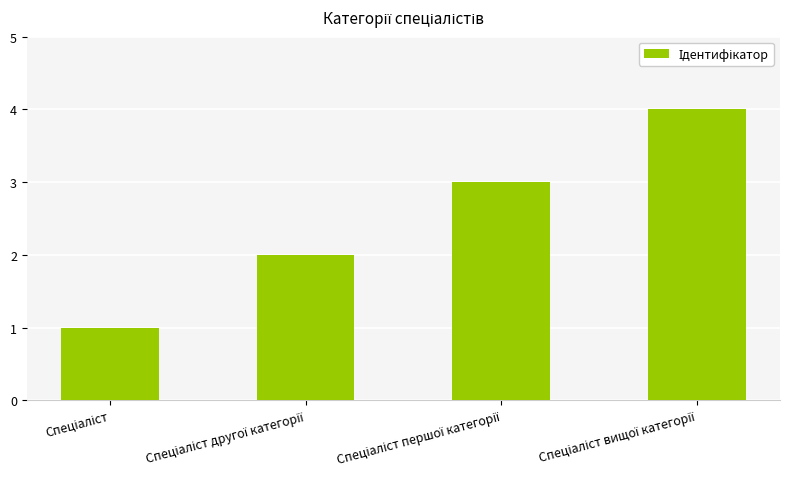

What is the sum of all values?

10